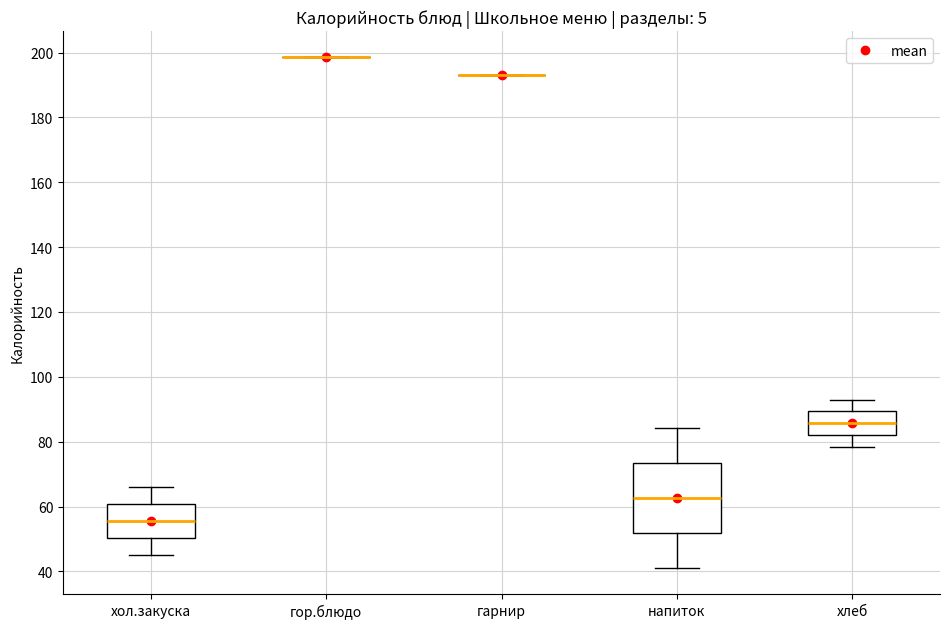

Reading left to right, transcribe this box plot: for each box, give where its median line is, the range the box spans, and where its two whiskers end, as read against the y-axis. The values are not printed on the chart, so give them approximately, as read against the axis.

хол.закуска: median 56, box 50 to 60, whiskers 46 to 66
гор.блюдо: box collapsed to a line at 198, whiskers 198 to 198
гарнир: box collapsed to a line at 194, whiskers 194 to 194
напиток: median 62, box 52 to 74, whiskers 40 to 84
хлеб: median 86, box 82 to 90, whiskers 78 to 94